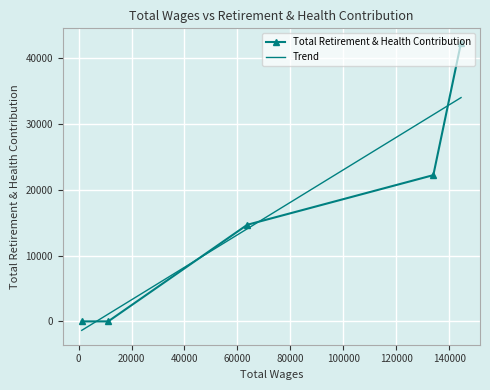

What is the maximum value for Total Retirement & Health Contribution?

42346